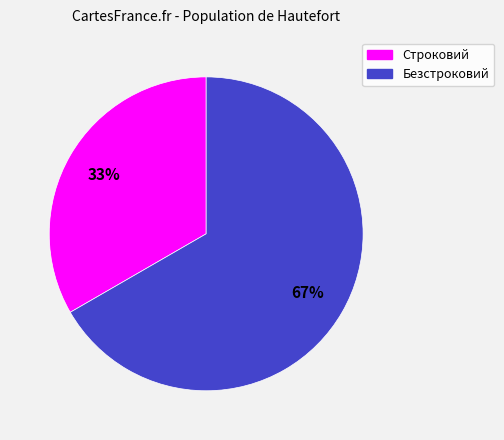

What percentage is the Строковий slice, to the nearest percent?

33%